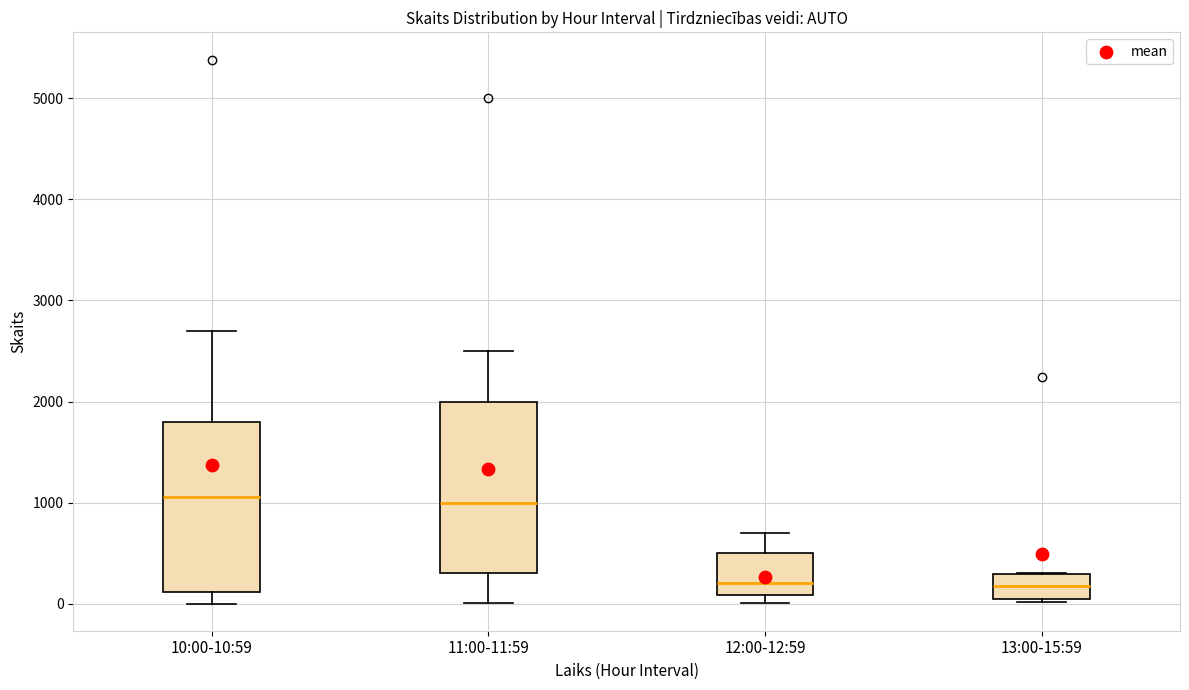

Reading left to right, transcribe this box plot: for each box, give where its median line is, the range the box spans, and where its two whiskers end, as read against the y-axis. The values are not printed on the chart, so give them approximately, as read against the axis.

10:00-10:59: median 1100, box 100 to 1800, whiskers 0 to 2700
11:00-11:59: median 1000, box 300 to 2000, whiskers 0 to 2500
12:00-12:59: median 200, box 100 to 500, whiskers 0 to 700
13:00-15:59: median 200, box 0 to 300, whiskers 0 (just below the box's lower edge) to 300